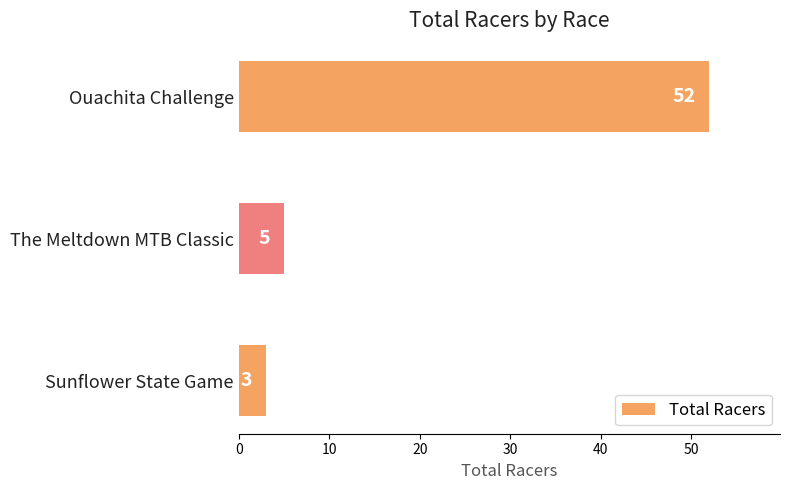

Is it true that the value at The Meltdown MTB Classic is 8?

False